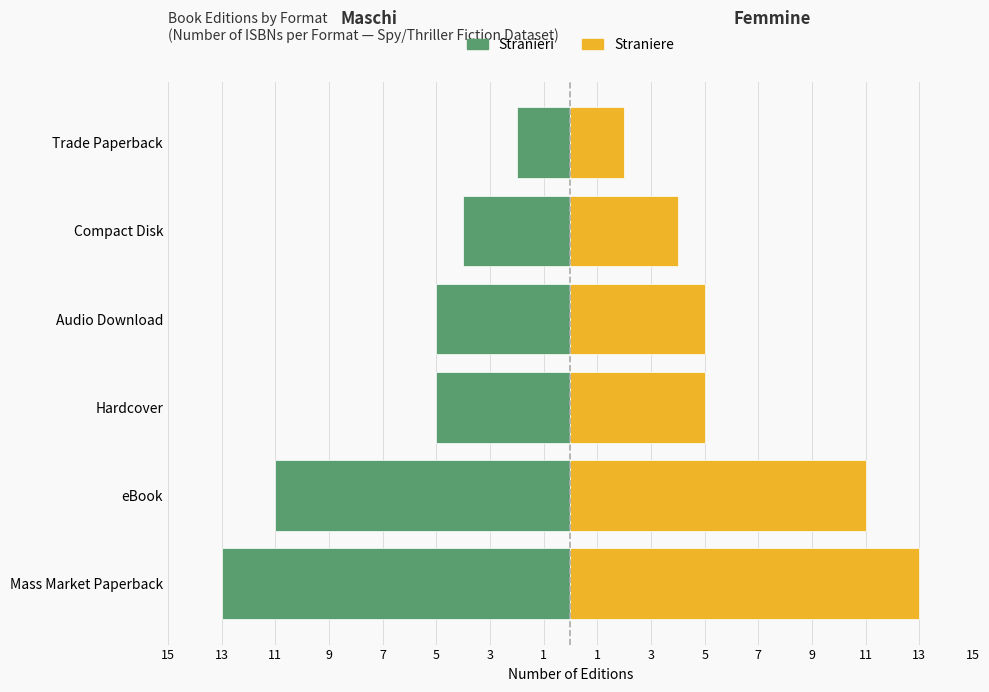

What are all the series names shown in the legend?

Stranieri, Straniere